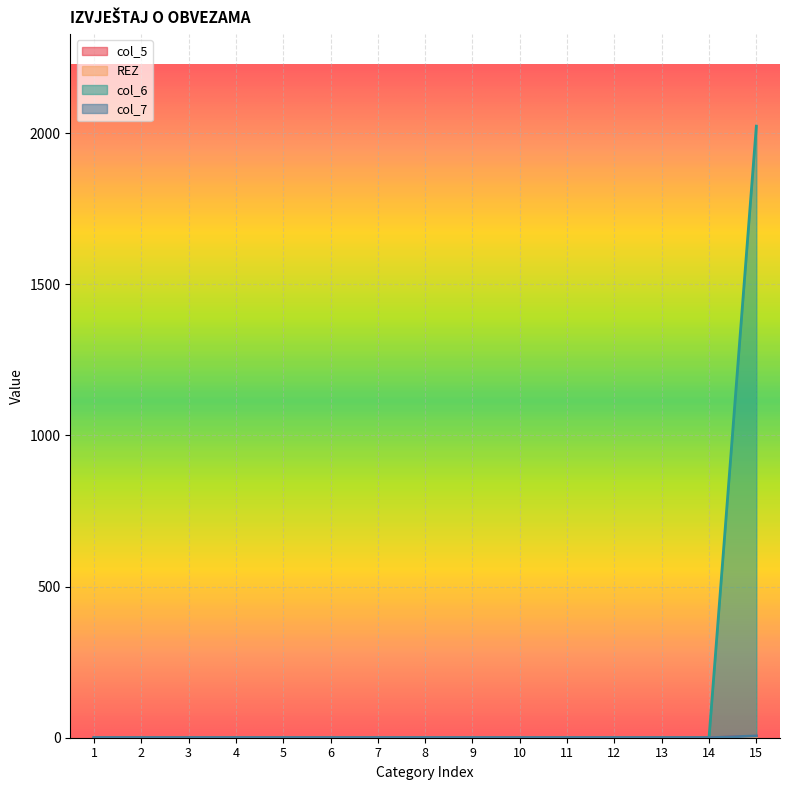

True or false: col_5 has more than 0 points higher than both neighbors.

False